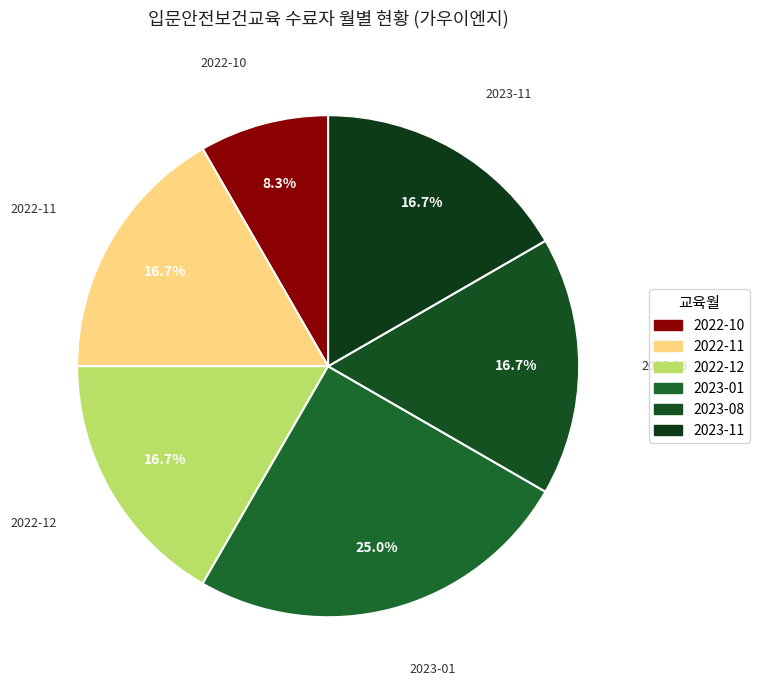

Is there a majority slice in this chart?

No